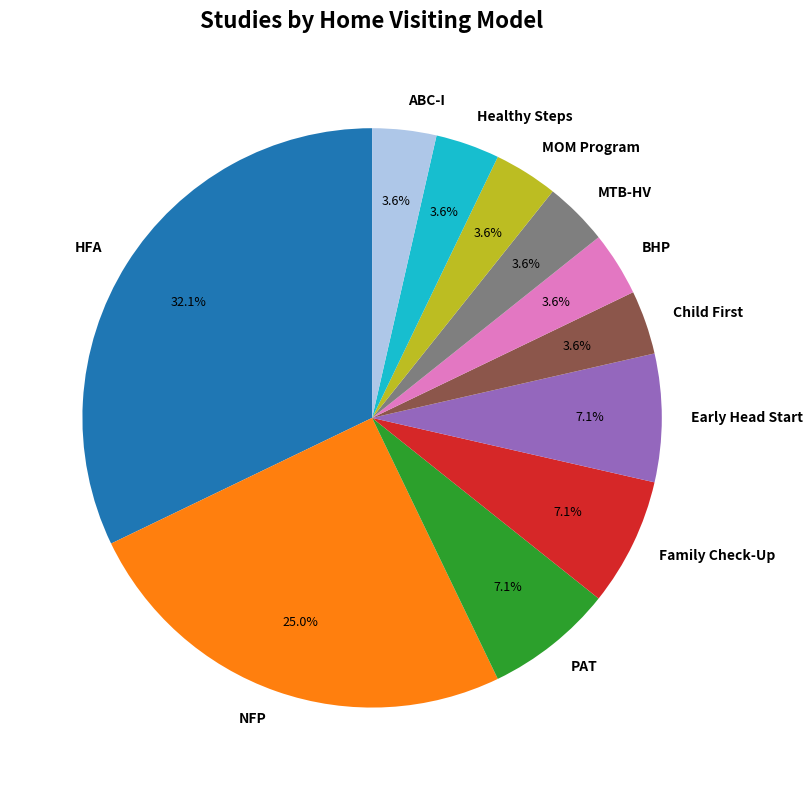

Which slice is the largest?

HFA